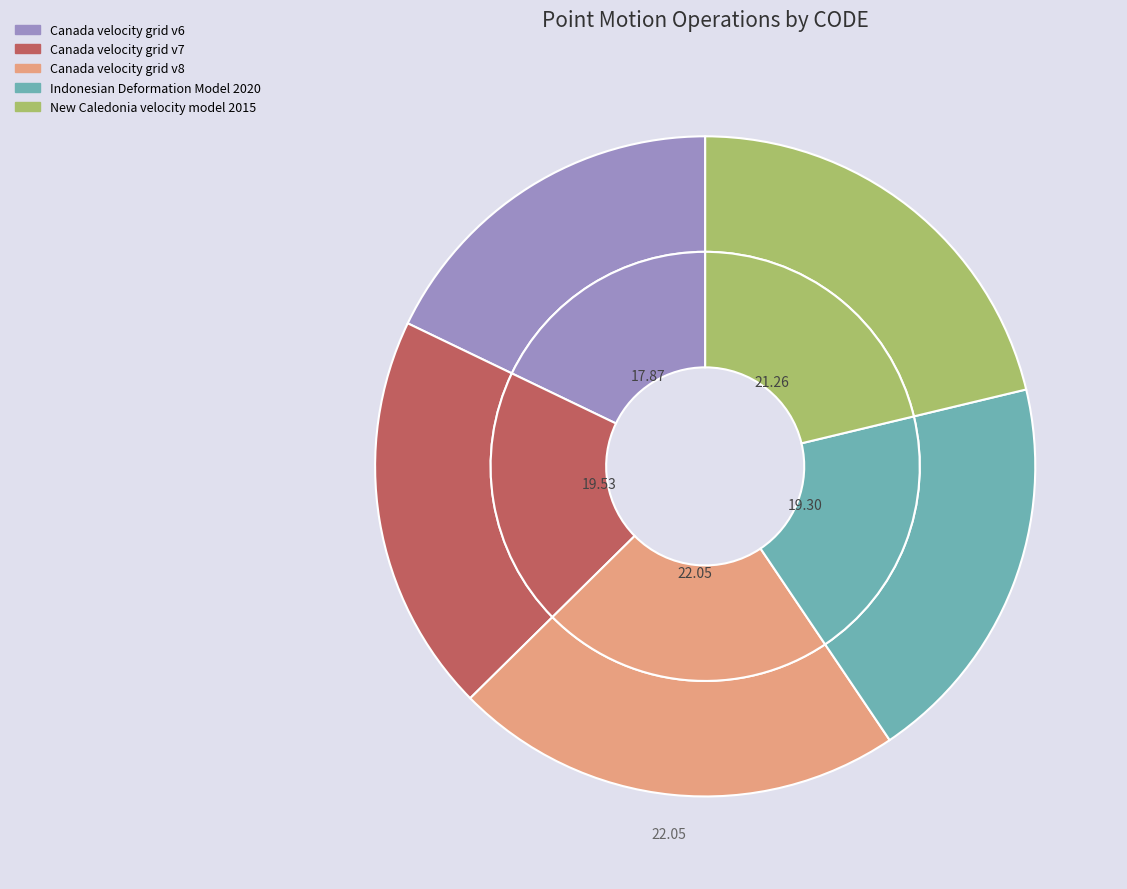

What is the smallest slice in the pie chart?

Canada velocity grid v6